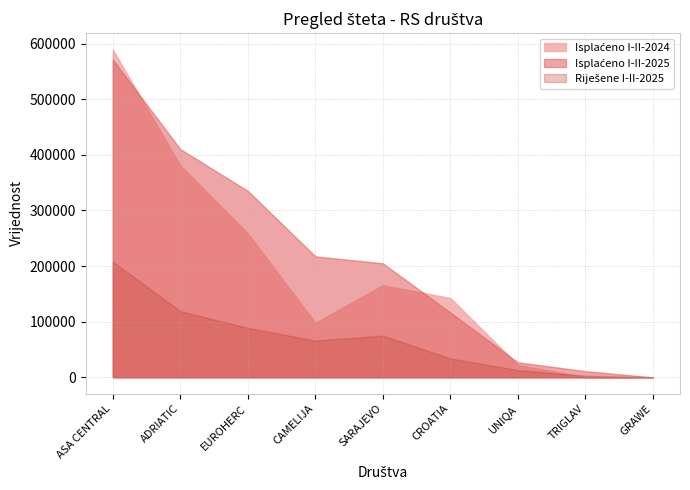

At how many categories does at least one series exceed 389405?

2